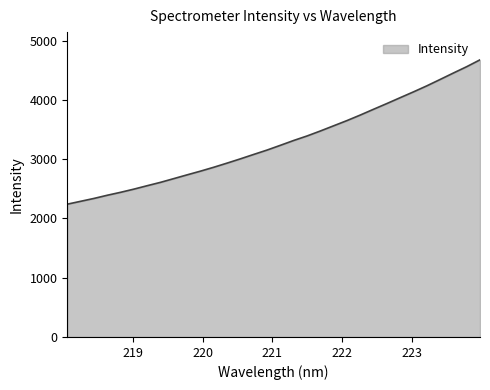

What is the difference between the maximum and minimum values?

2435.2